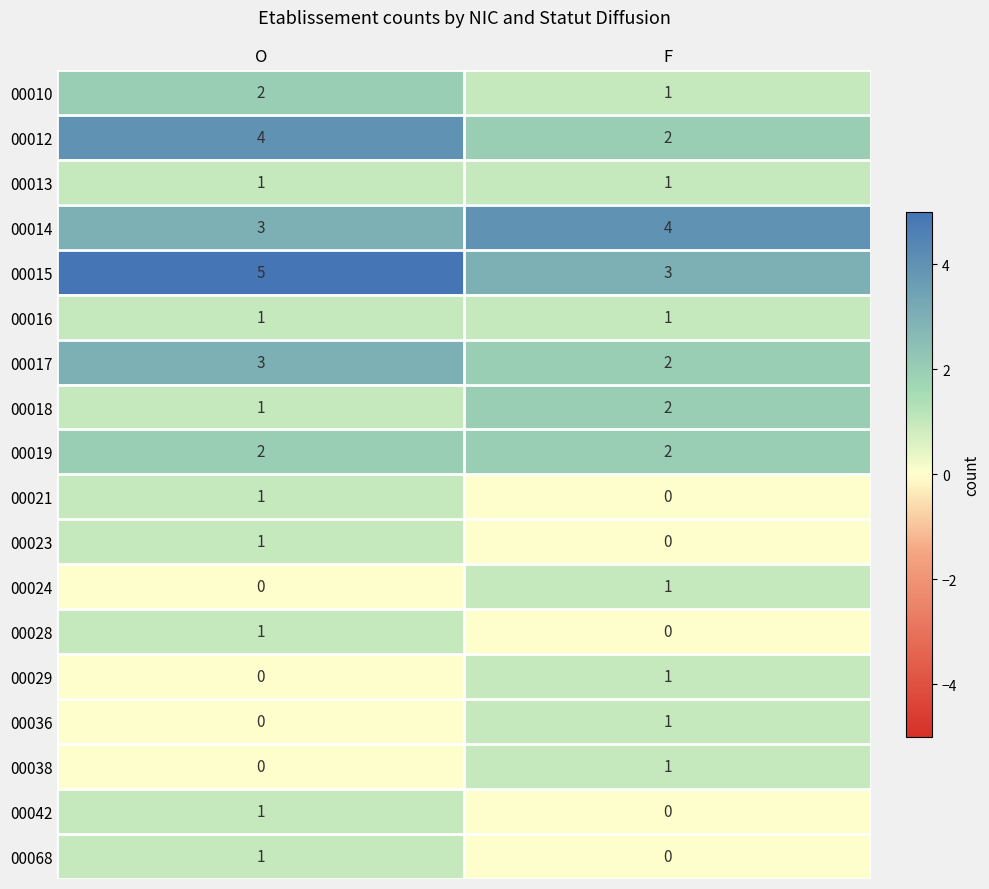

Which series has the largest total across all categories?

00015